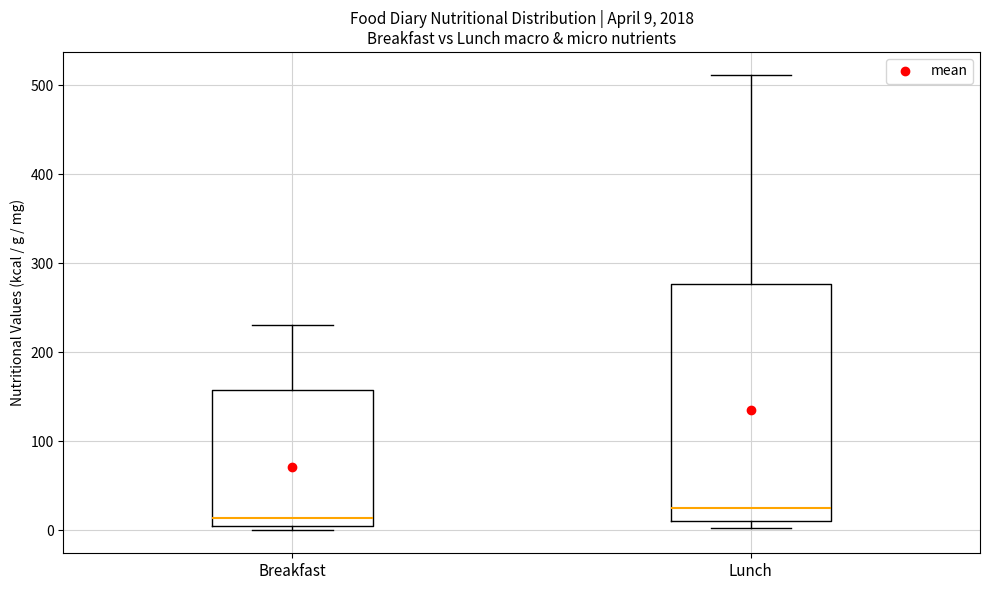

Which box is the tallest, from its lower edge to its upper edge?

Lunch